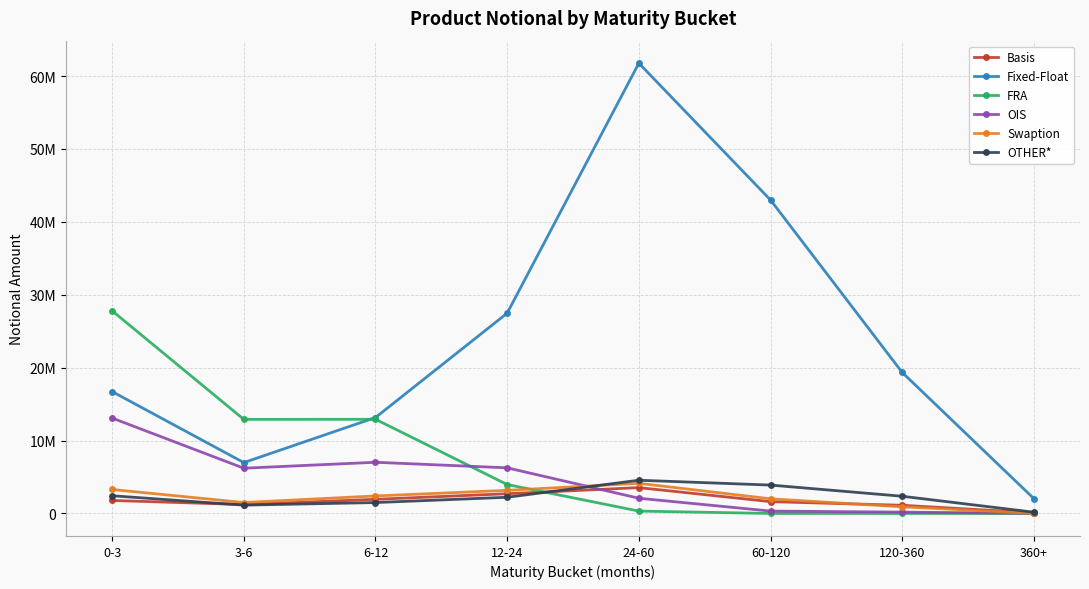

True or false: Basis has a value of 1784283 at 0-3.

True